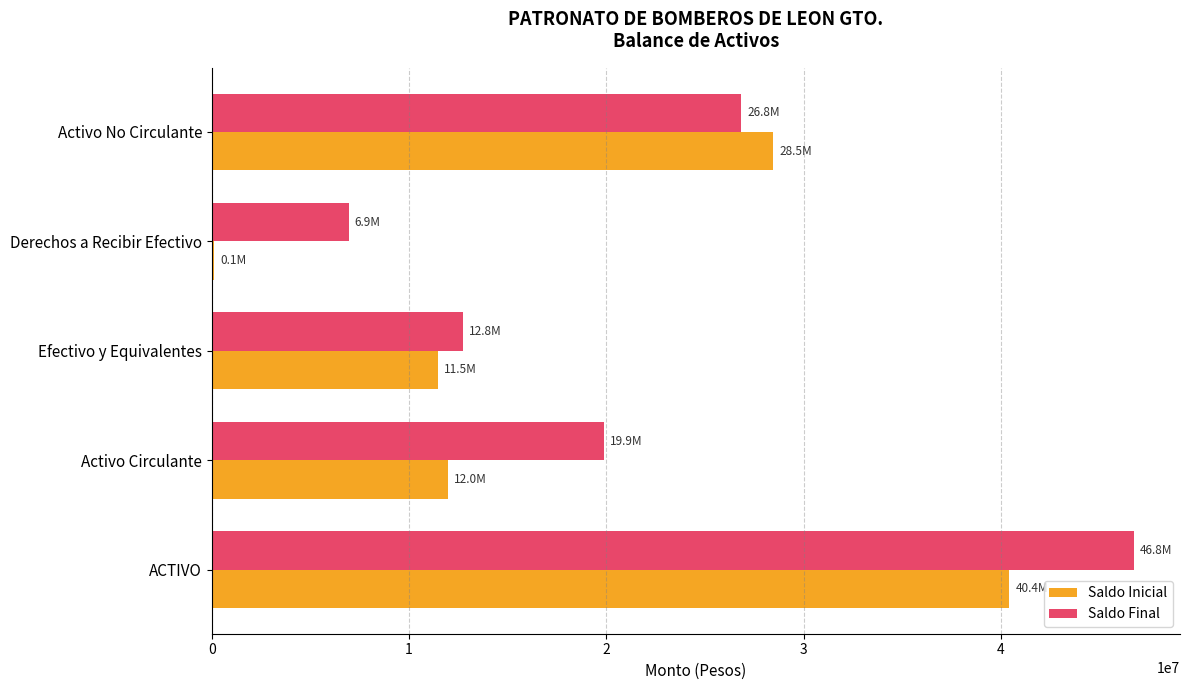

The Saldo Inicial series shows 28472876.0 at Activo No Circulante. True or false?

True